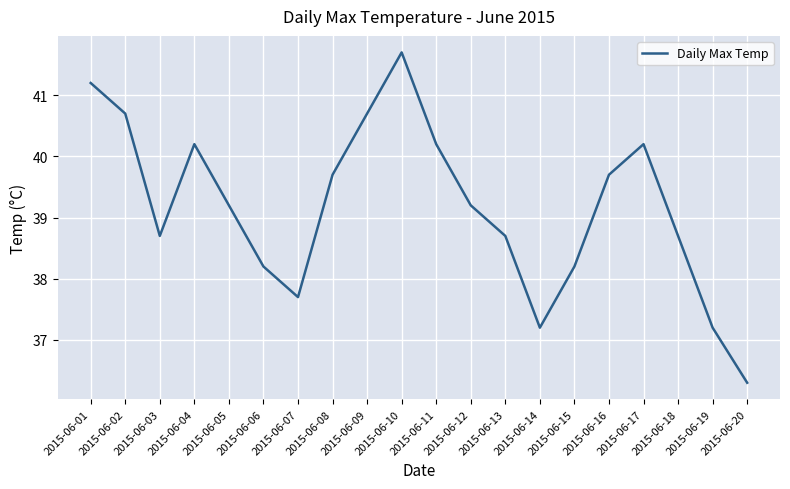

Reading left to right, list all the values displayed in this chart.

41.2	40.7	38.7	40.2	39.2	38.2	37.7	39.7	40.7	41.7	40.2	39.2	38.7	37.2	38.2	39.7	40.2	38.7	37.2	36.3